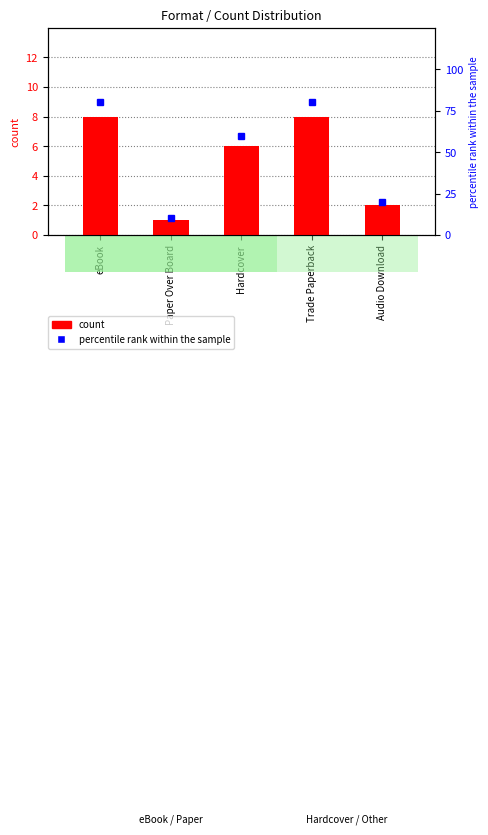

List the series in order of their peak value, highest first.

percentile rank within the sample, count